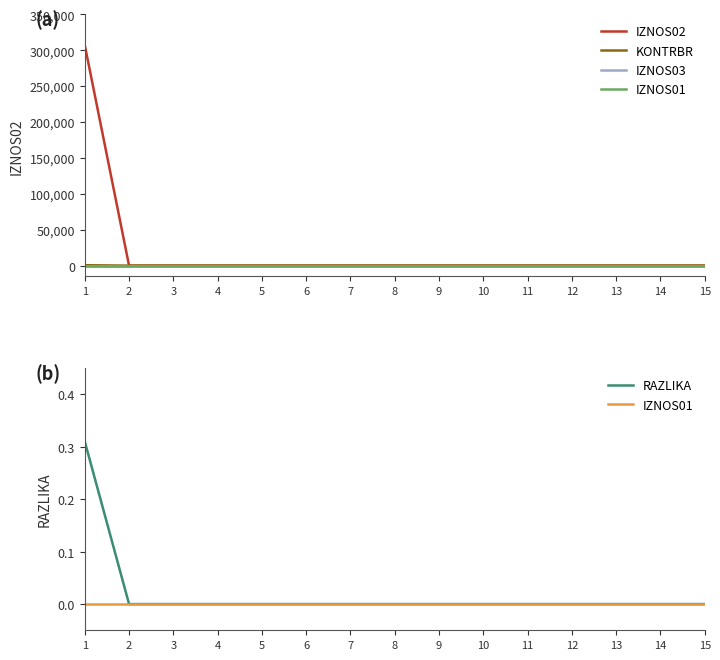

At which label is KONTRBR closest to 306?

2